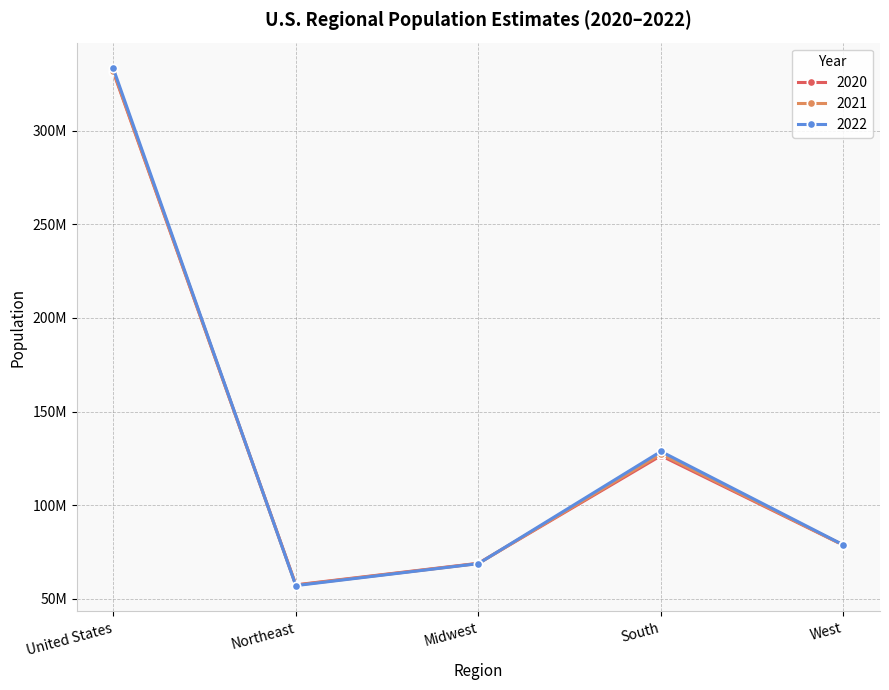

Between Midwest and South, which series saw the biggest shift?

2022